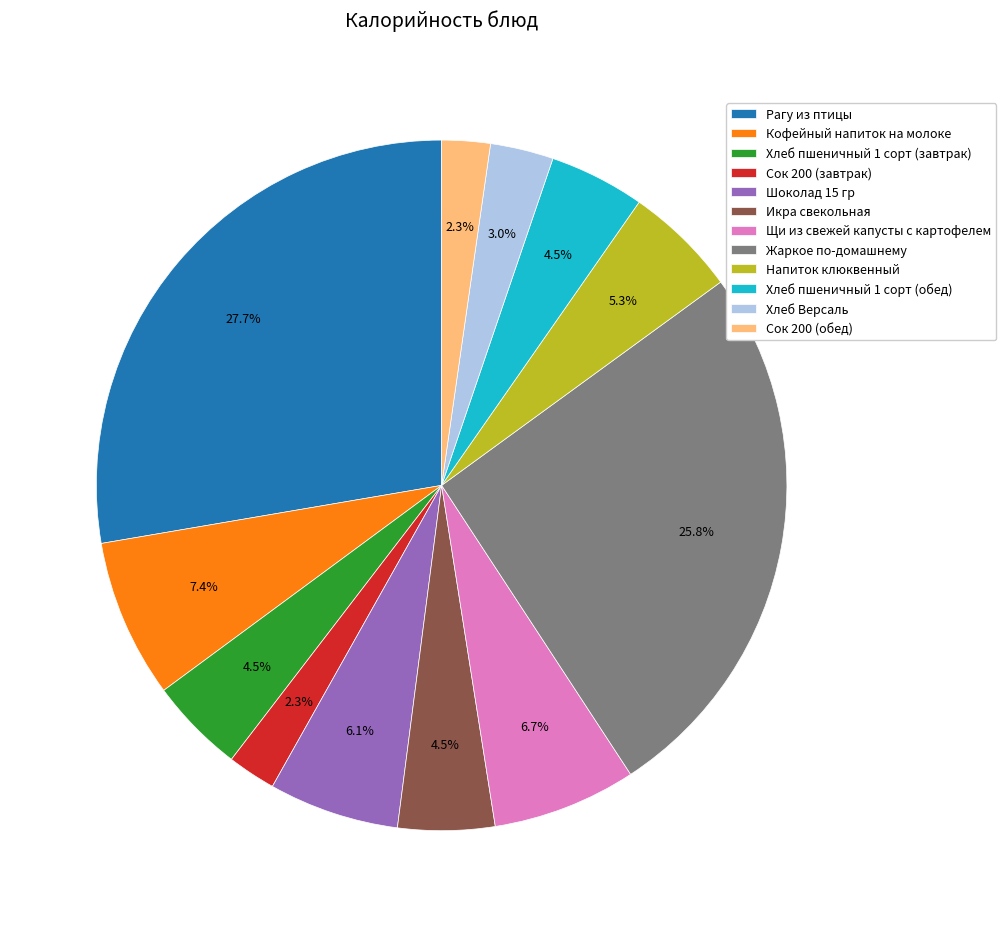

Is it true that Сок 200 (завтрак) is 12% of the pie?

False